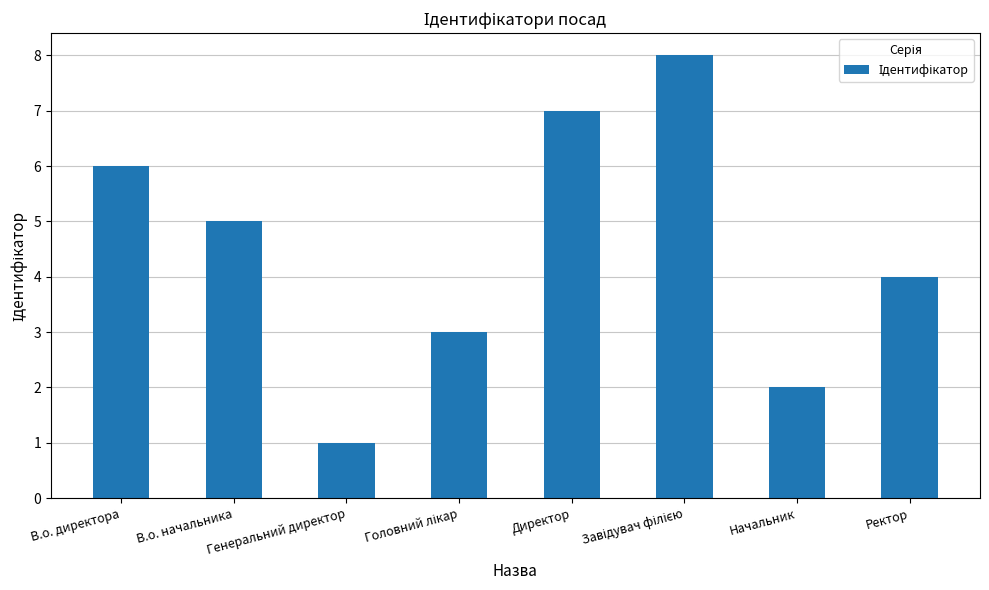

Which category has the lowest value across all series?

Генеральний директор